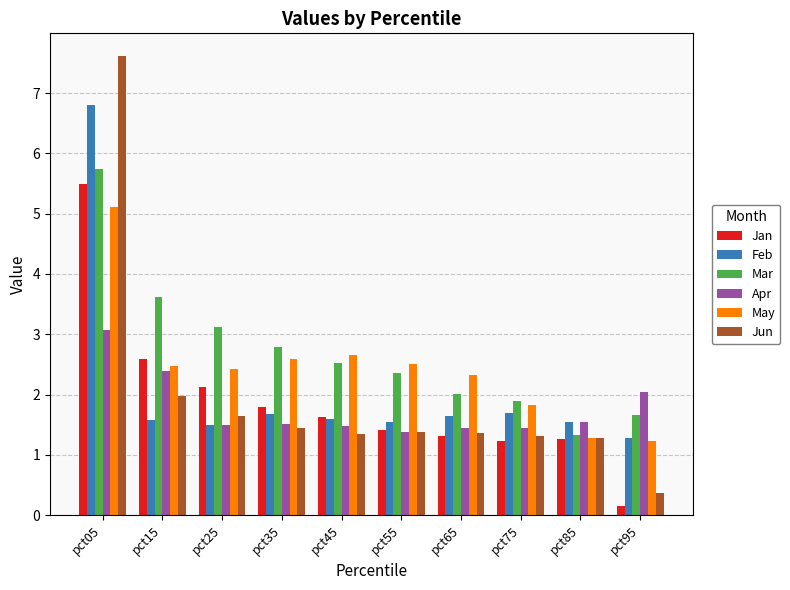

Which series has the largest total across all categories?

Mar